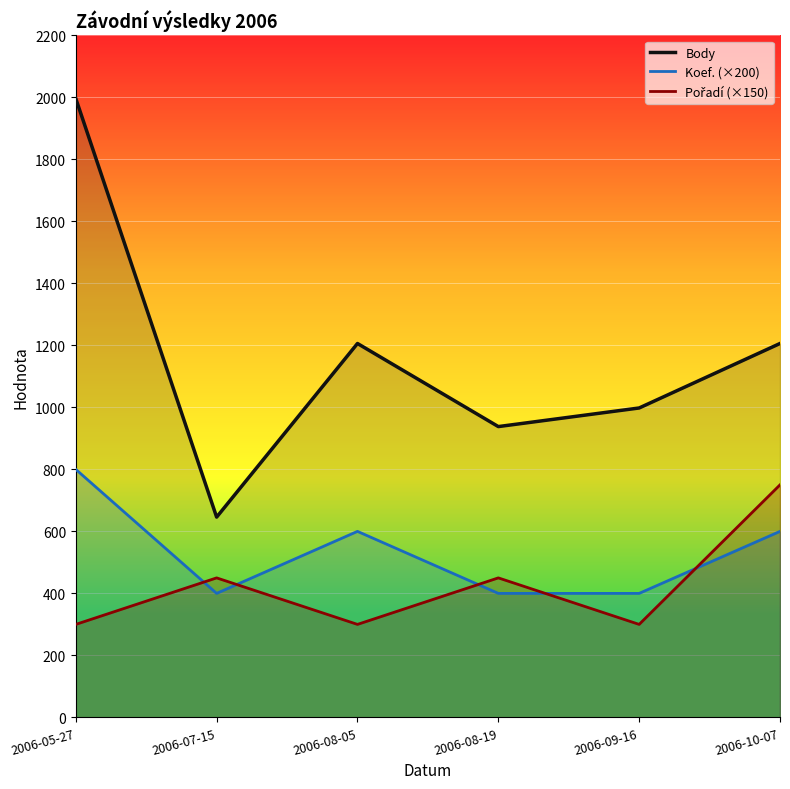

Reading left to right, what are all the values shown in this chart?

Body: 2006-05-27=1996	2006-07-15=646	2006-08-05=1206	2006-08-19=938	2006-09-16=998	2006-10-07=1206
Koef. (×200): 2006-05-27=800	2006-07-15=400	2006-08-05=600	2006-08-19=400	2006-09-16=400	2006-10-07=600
Pořadí (×150): 2006-05-27=300	2006-07-15=450	2006-08-05=300	2006-08-19=450	2006-09-16=300	2006-10-07=750